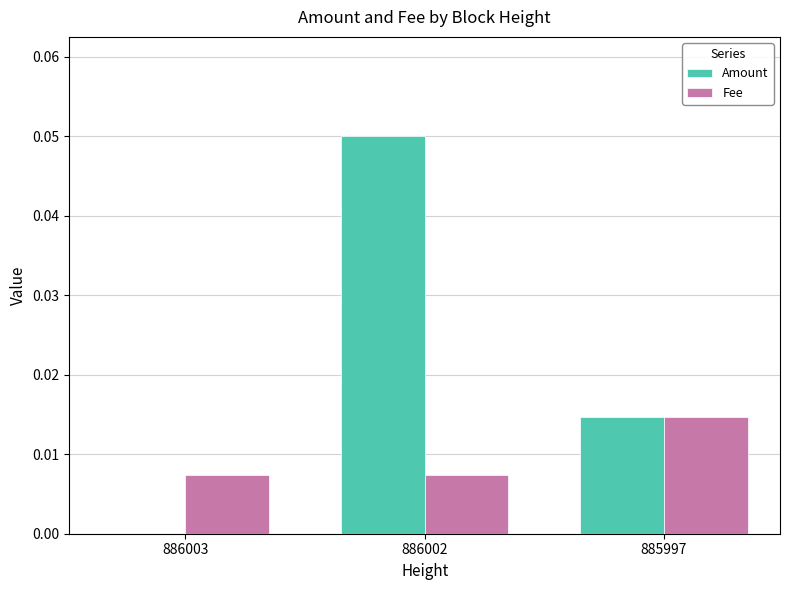

Which series has the largest range (max minus min)?

Amount